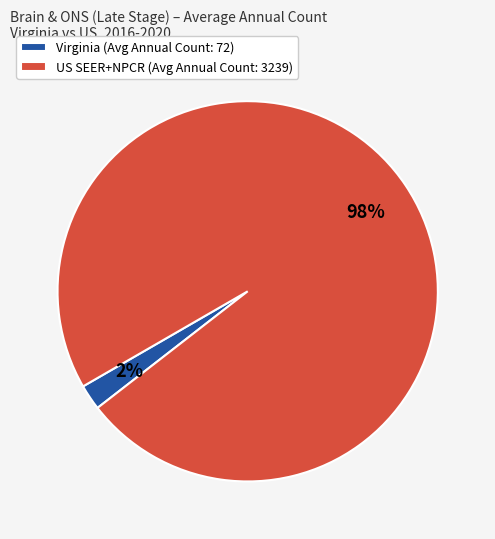

What is the largest slice in the pie chart?

US SEER+NPCR (Avg Annual Count: 3239)